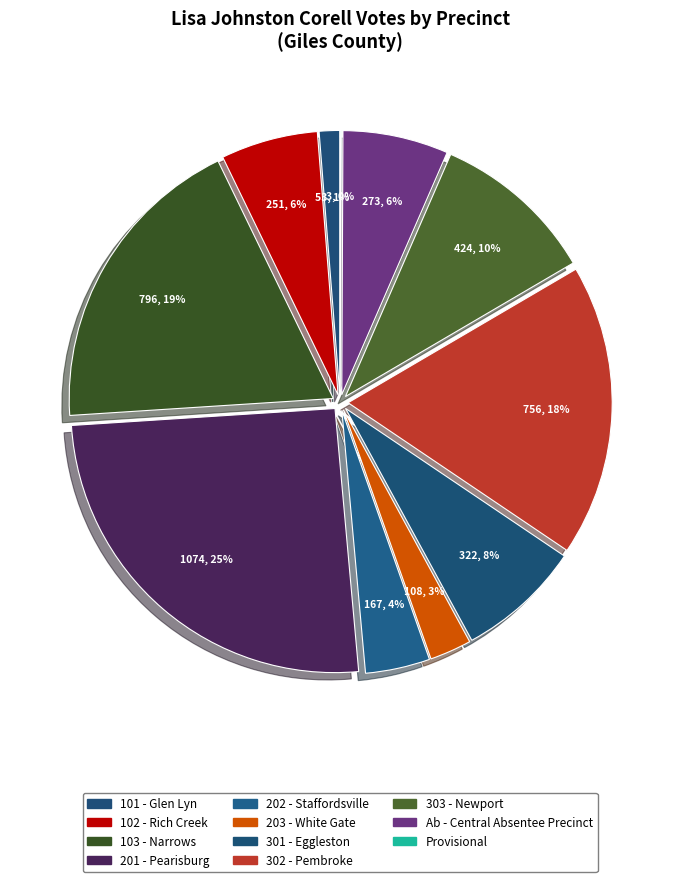

Is it true that Ab - Central Absentee Precinct is 6% of the pie?

True